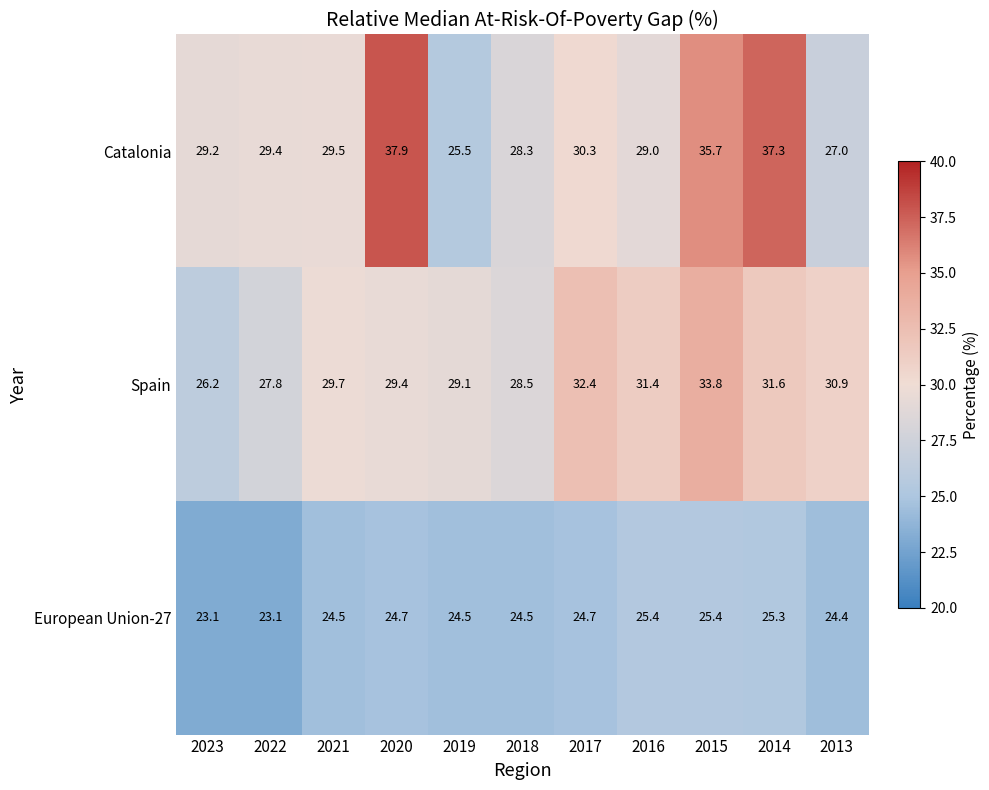

What is the maximum value shown in the chart?

37.9